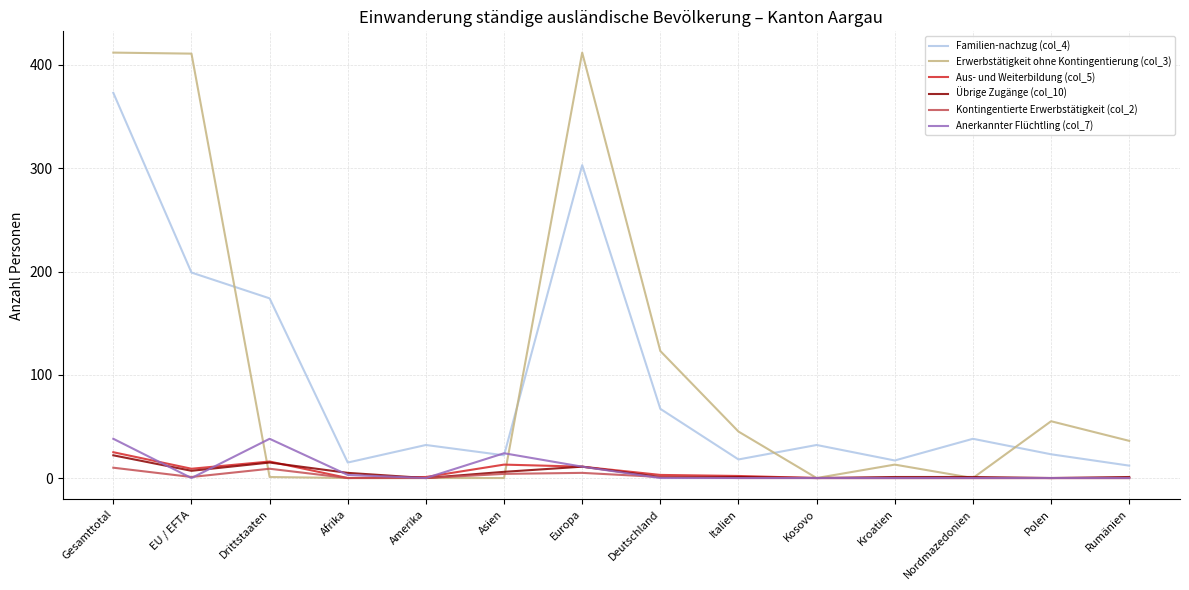

Is this an area chart (filled region under the line)?

No